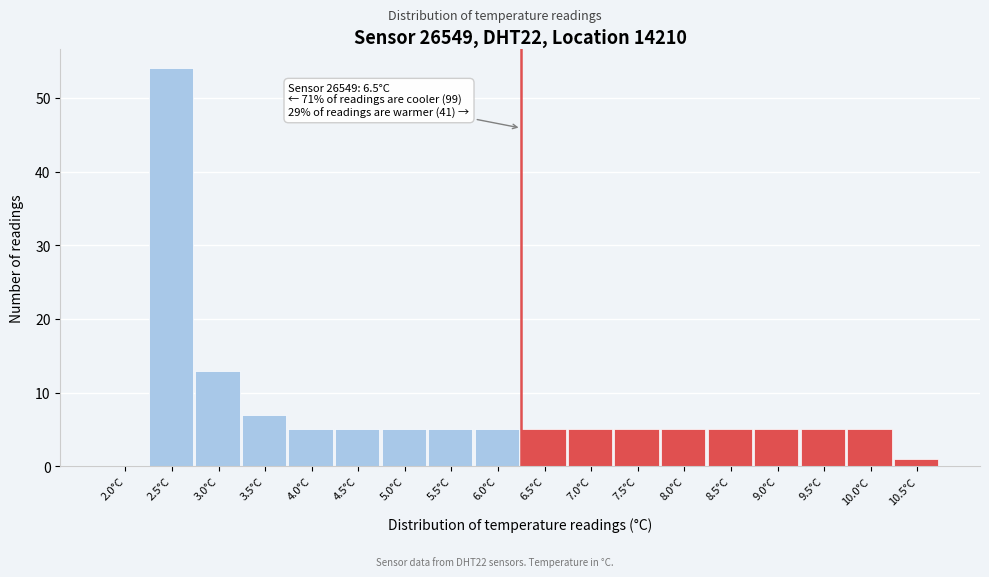

Reading left to right, transcribe all the data shown in this chart.

2.0°C=0	2.5°C=54	3.0°C=13	3.5°C=7	4.0°C=5	4.5°C=5	5.0°C=5	5.5°C=5	6.0°C=5	6.5°C=5	7.0°C=5	7.5°C=5	8.0°C=5	8.5°C=5	9.0°C=5	9.5°C=5	10.0°C=5	10.5°C=1